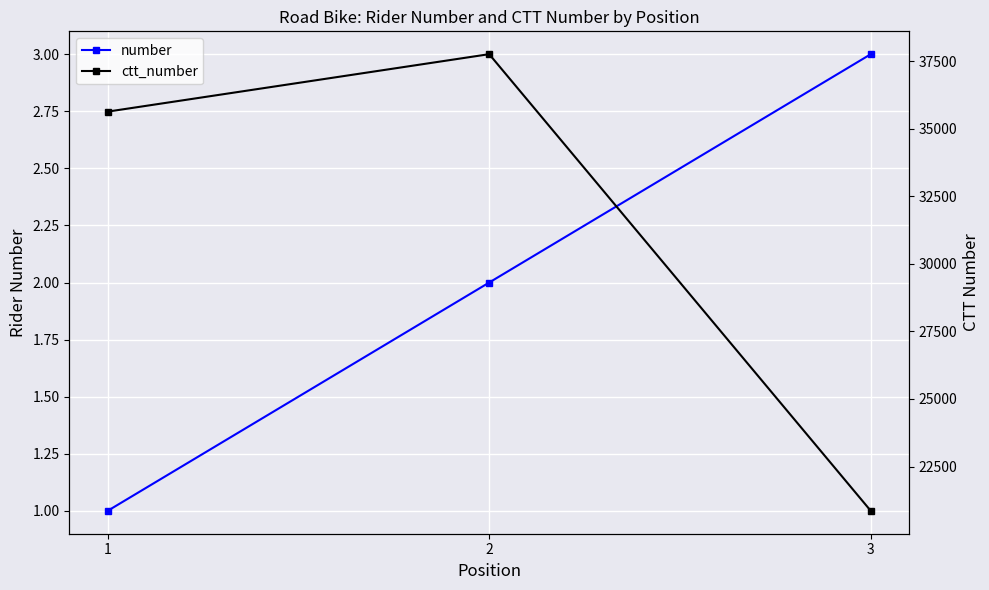

What is the minimum value shown in the chart?

1